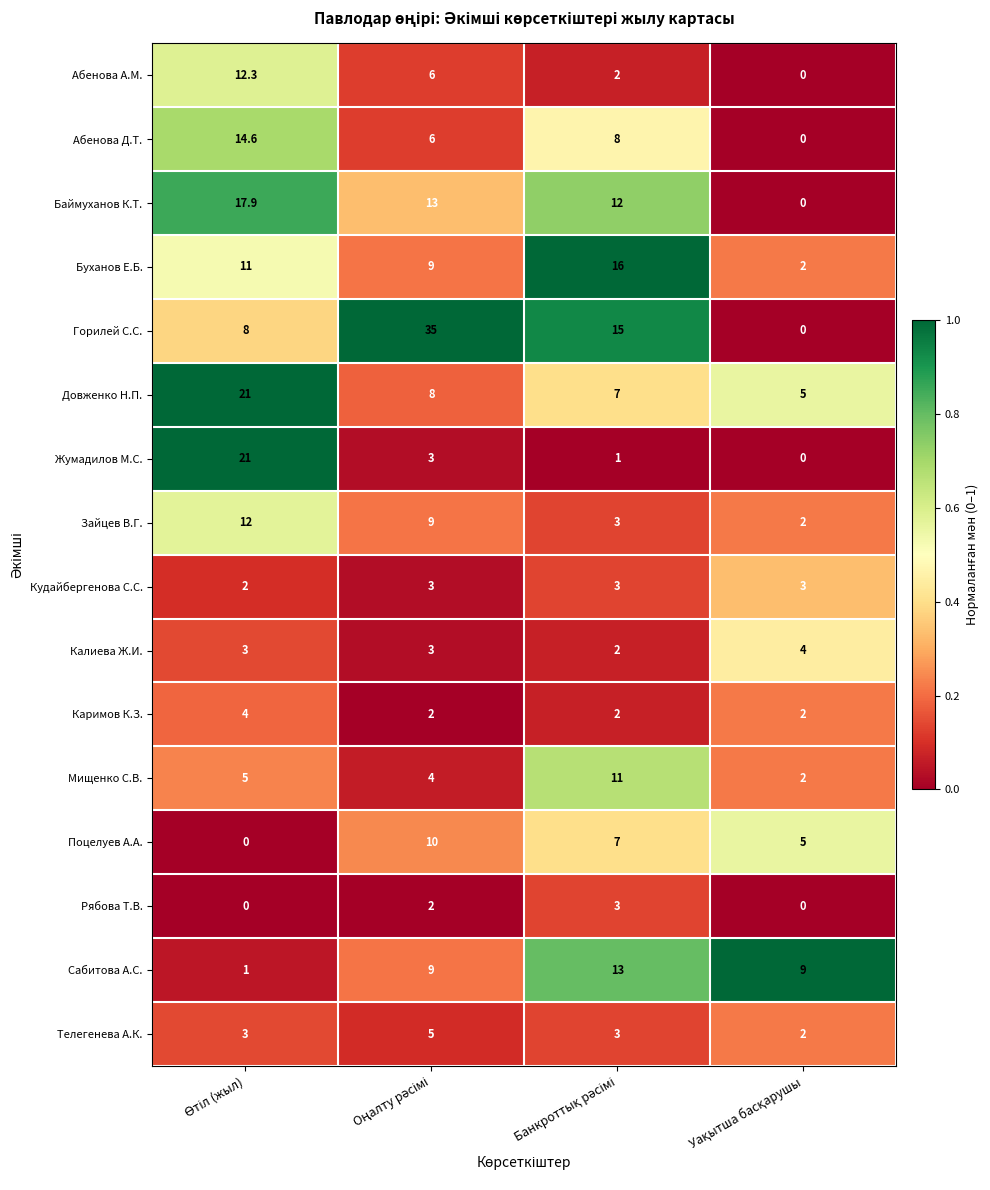

What is the highest value of the Довженко Н.П. series?

21.0